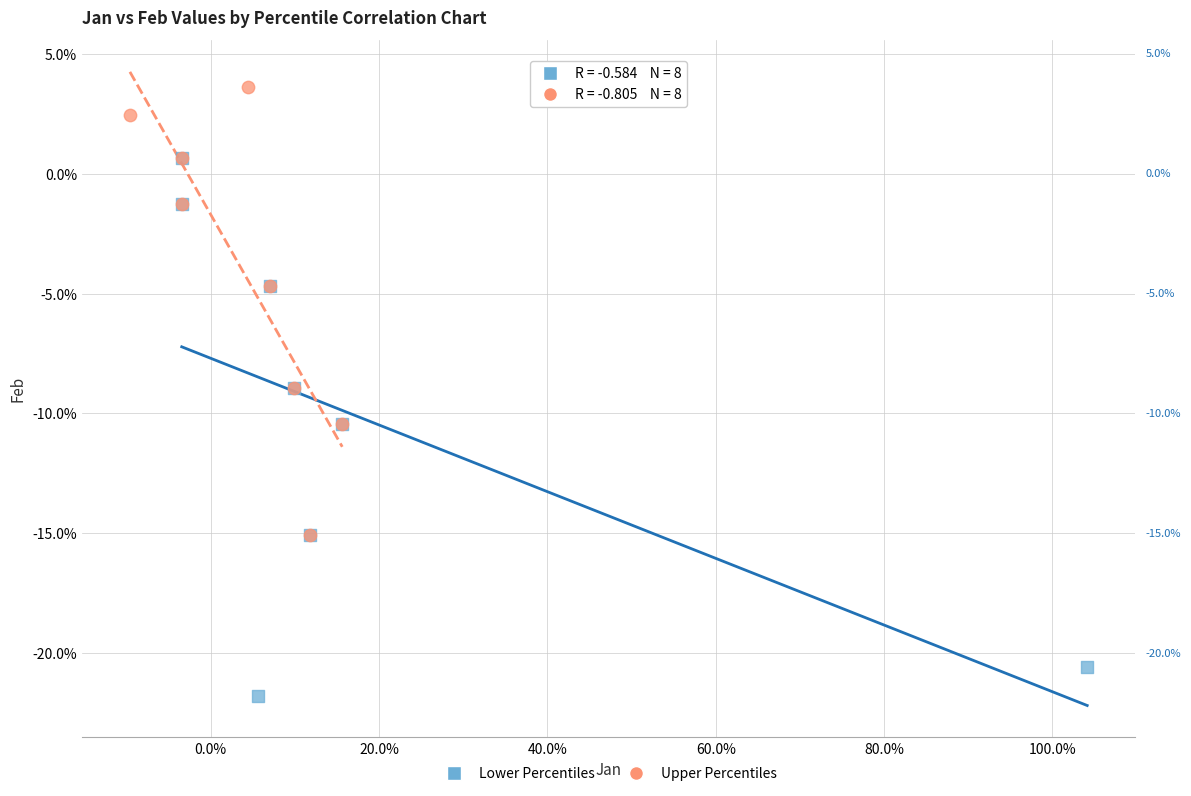

Which series contains the lowest Y value?

Lower Percentiles